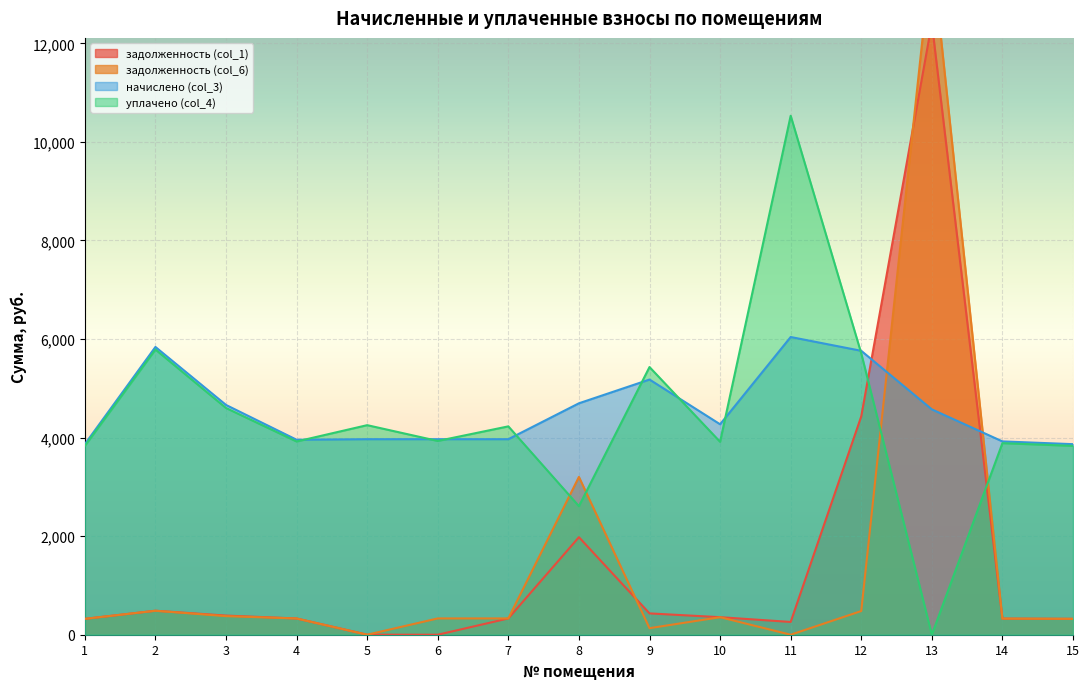

At which label does уплачено (col_4) first exceed 3931?

2